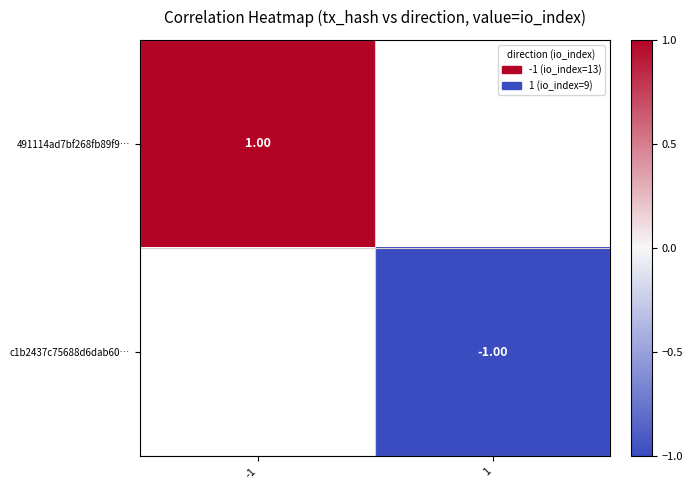

Is the value of c1b2437c75688d6dab60… at 1 greater than the value of 491114ad7bf268fb89f9… at -1?

No